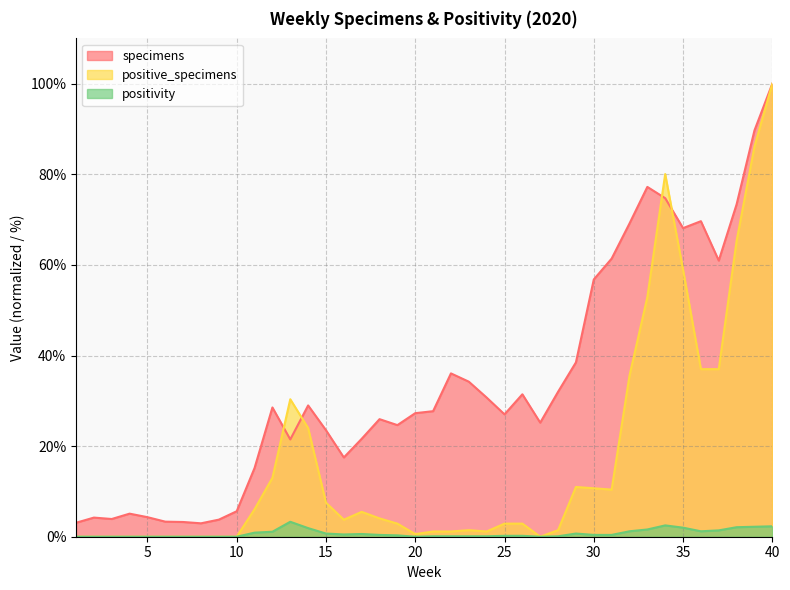

Reading left to right, what are all the values shown in this chart?

specimens: 3.1	4.2	3.9	5.1	4.3	3.3	3.3	3.0	3.8	5.6	15.2	28.5	21.5	29.0	23.5	17.5	21.6	26.0	24.6	27.3	27.7	36.1	34.2	30.7	27.0	31.4	25.2	32.0	38.5	56.8	61.4	69.1	77.2	74.7	68.1	69.7	61.0	73.4	89.7	100.0
positive_specimens: 0.0	0.0	0.0	0.0	0.0	0.0	0.0	0.0	0.0	0.0	6.1	13.0	30.3	24.0	7.5	3.8	5.5	4.0	2.9	0.6	1.2	1.2	1.4	1.2	2.9	2.9	0.0	1.4	11.0	10.7	10.4	35.5	52.9	80.1	59.0	37.0	37.0	65.3	86.1	100.0
positivity: 0.0	0.0	0.0	0.0	0.0	0.0	0.0	0.0	0.0	0.0	0.9	1.1	3.3	1.9	0.7	0.5	0.6	0.4	0.3	0.0	0.1	0.1	0.1	0.1	0.2	0.2	0.0	0.1	0.7	0.4	0.4	1.2	1.6	2.5	2.0	1.2	1.4	2.1	2.2	2.3